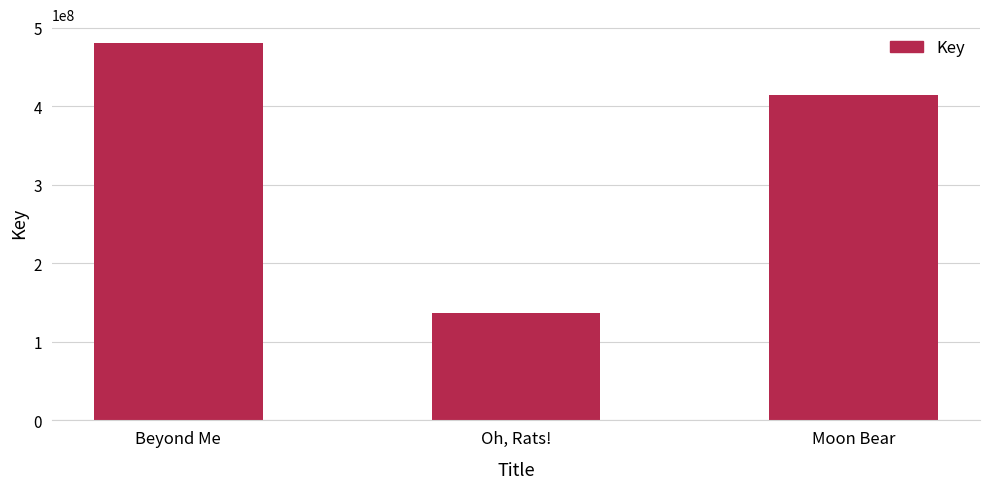

How many distinct data groups are displayed?

1